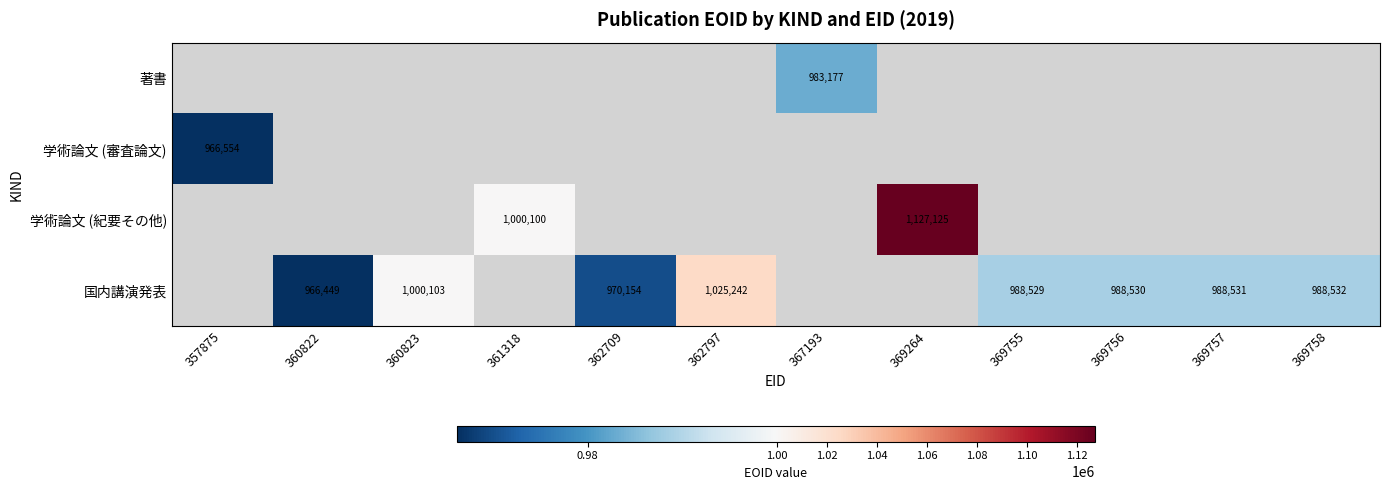

True or false: 国内講演発表 has a value of 966449 at 360822.

True